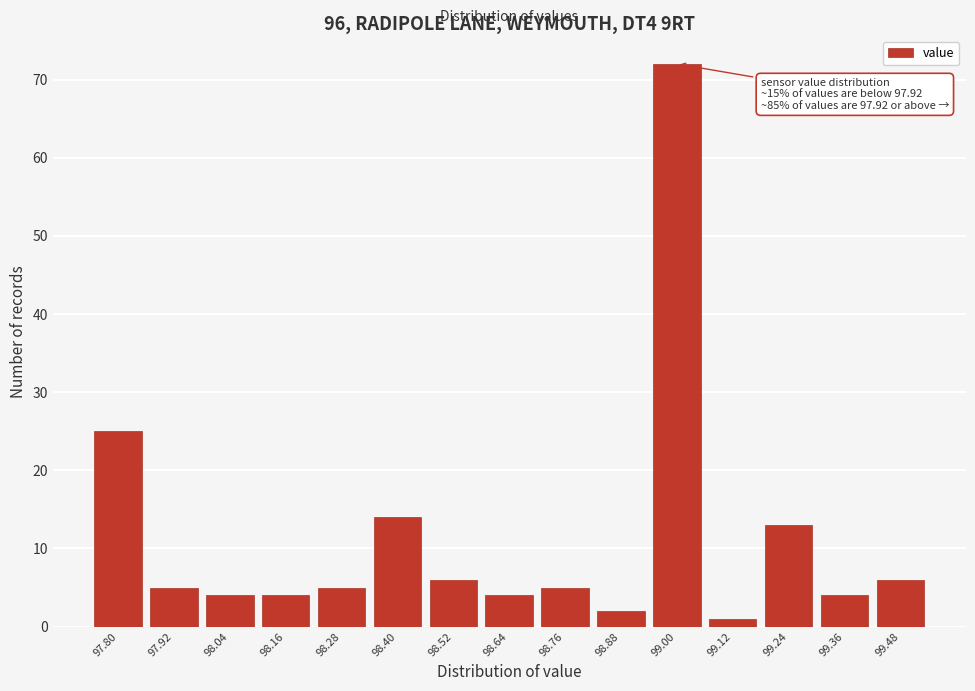

Reading left to right, transcribe all the data shown in this chart.

25	5	4	4	5	14	6	4	5	2	72	1	13	4	6